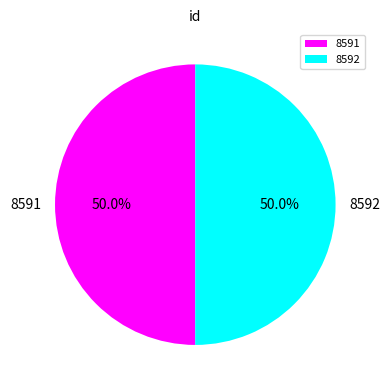

What portion of the pie excludes 8592?

50.0%